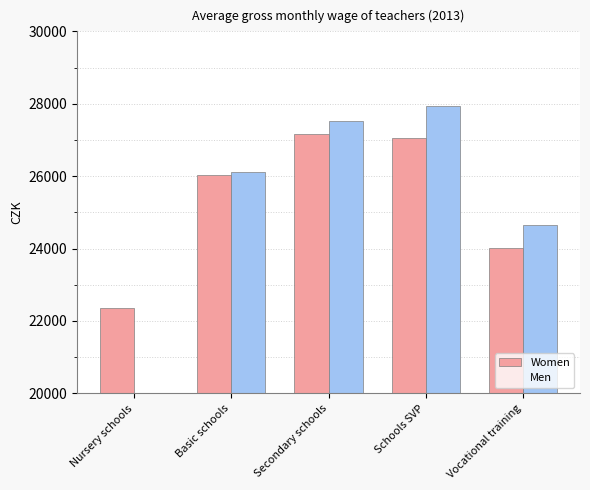

Does the chart contain stacked bars?

No